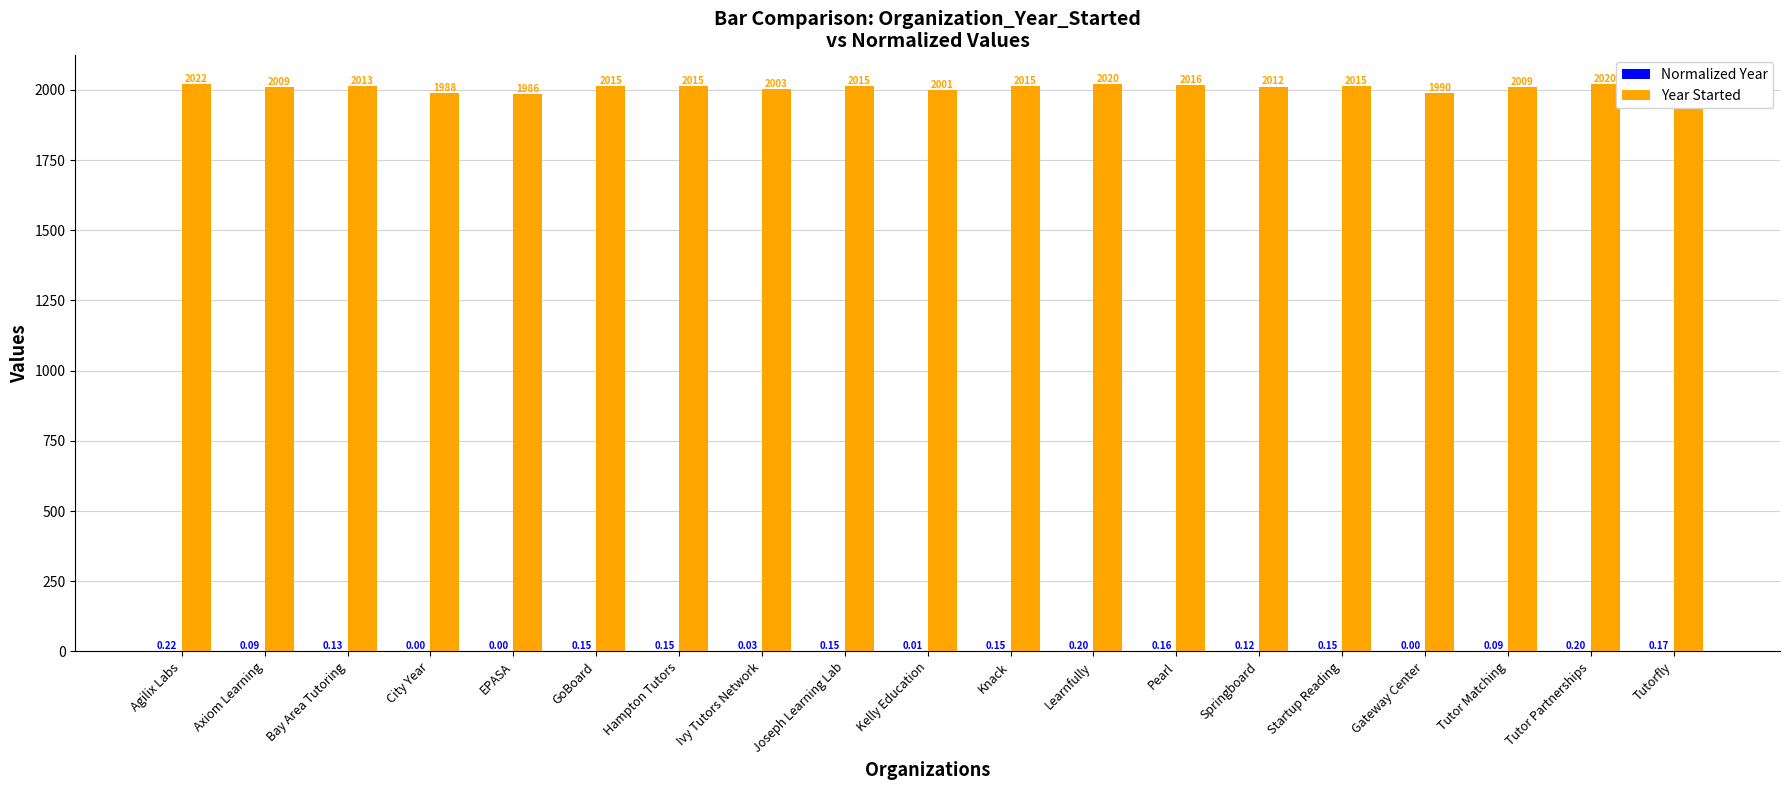

Where does the Year Started series first go above 2015?

Agilix Labs